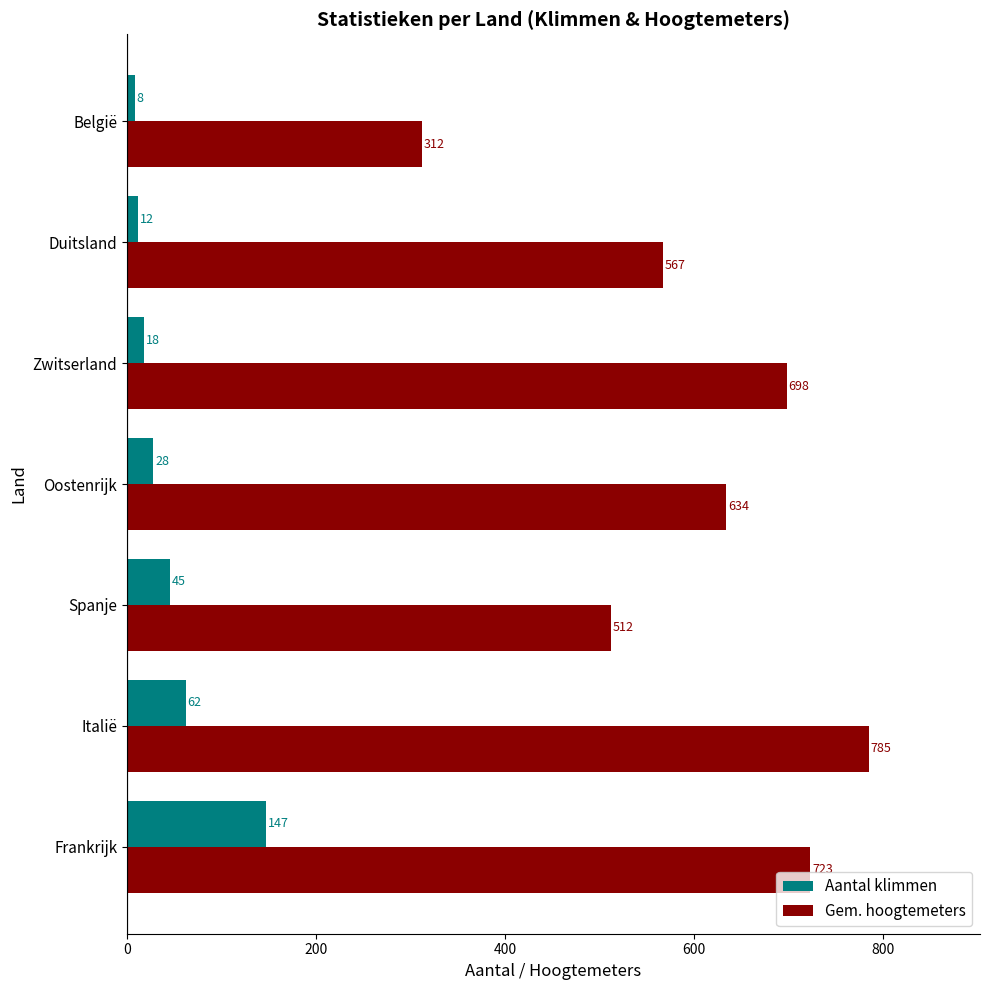

How many series are shown in this chart?

2